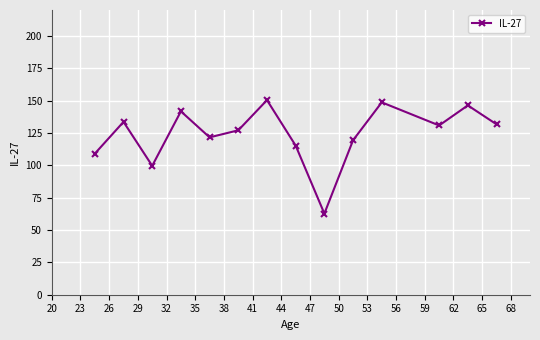

What is the difference between the second highest and second lowest values?

49.0